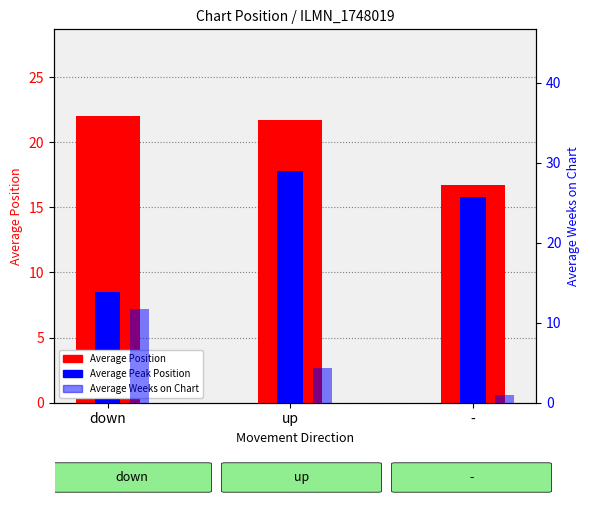

How many bars are there in total?

9